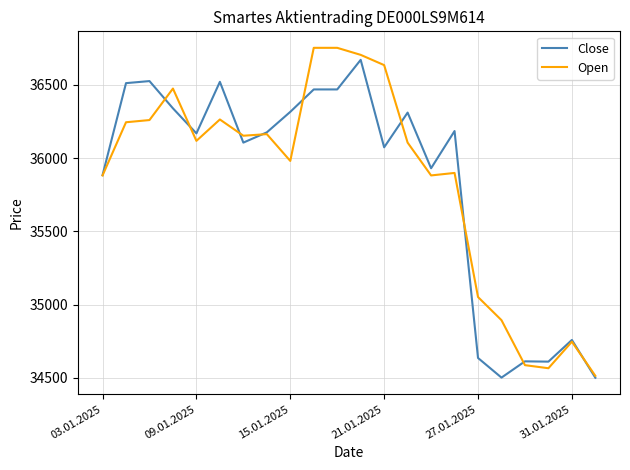

What is the minimum value for Open?

34514